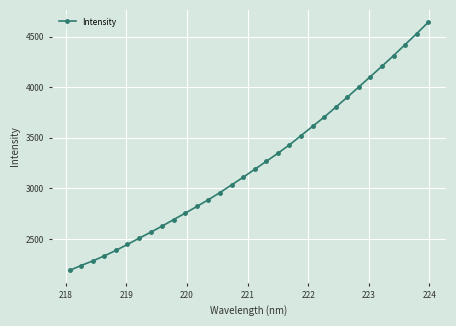

What is the sum of all values?

103819.2